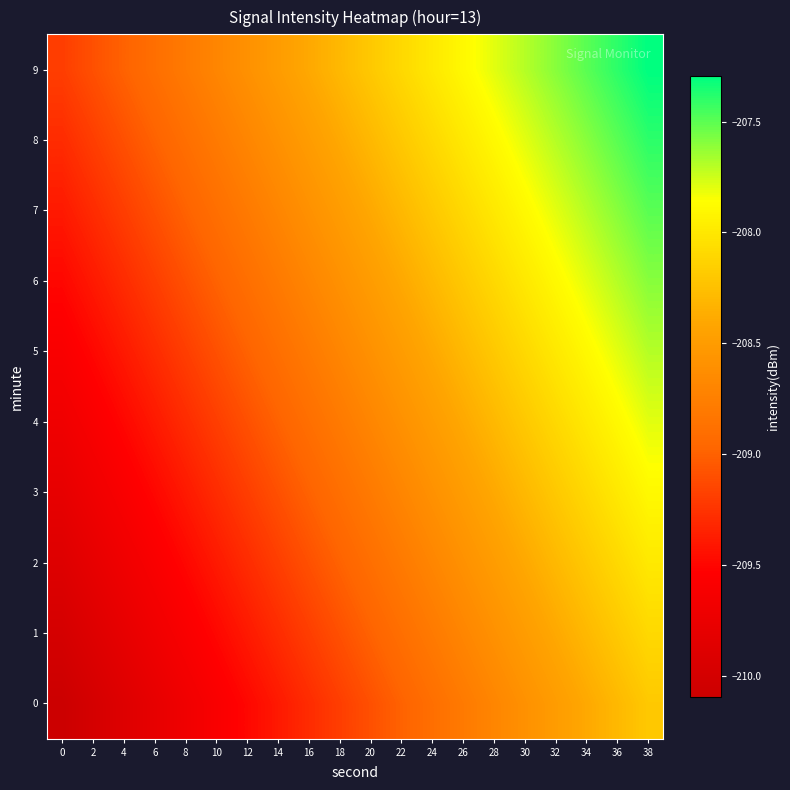

Rank the series at 10 from highest to lowest value.

9, 8, 7, 6, 5, 4, 3, 2, 1, 0